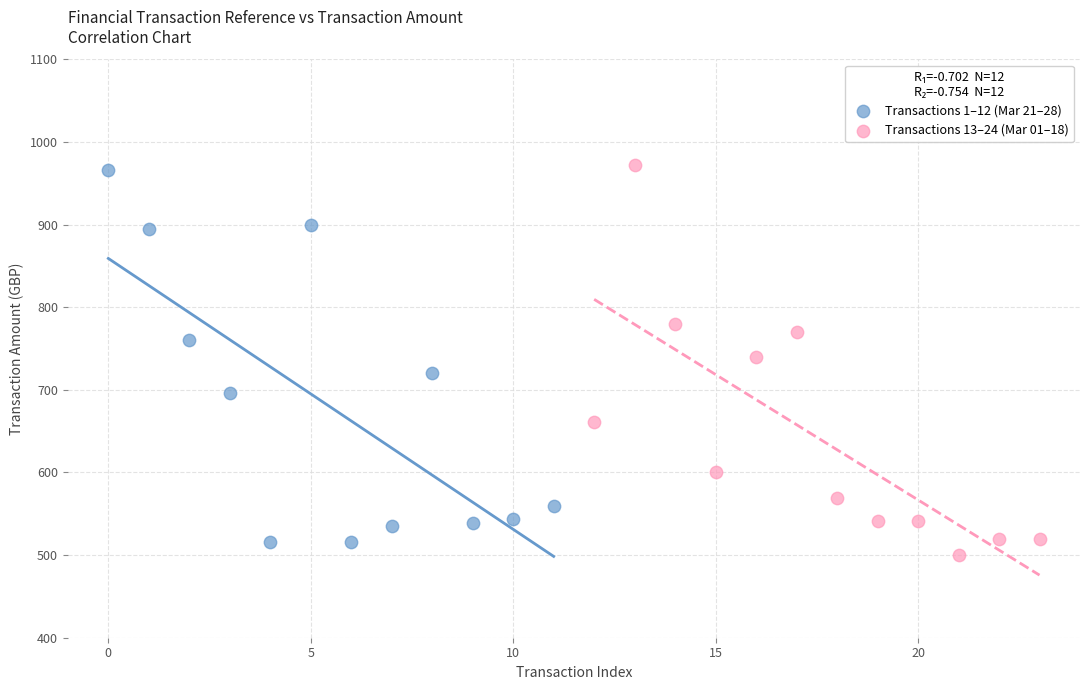

Which series has the widest spread of Y values?

Transactions 13–24 (Mar 01–18)